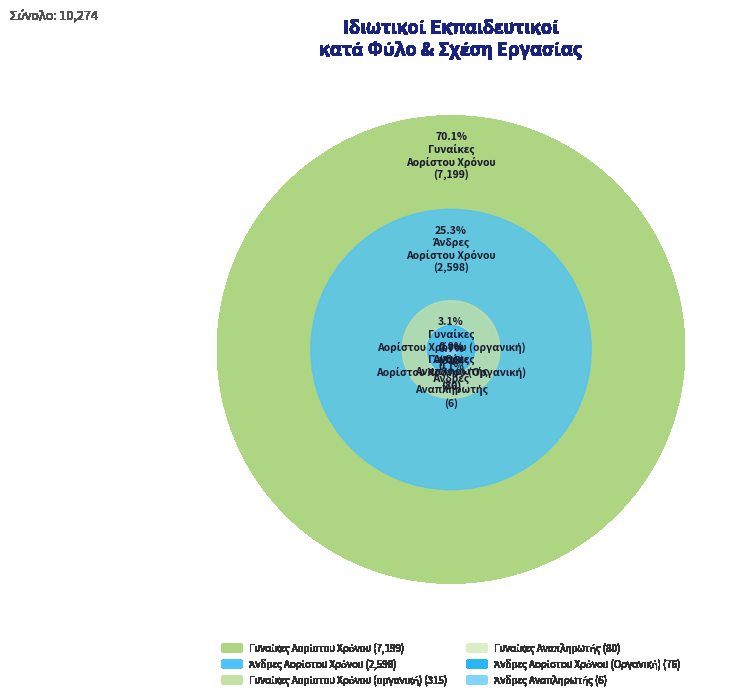

To the nearest percent, what is the difference between the Γυναίκες
Αναπληρωτής and Άνδρες
Αορίστου Χρόνου slice percentages?

25%